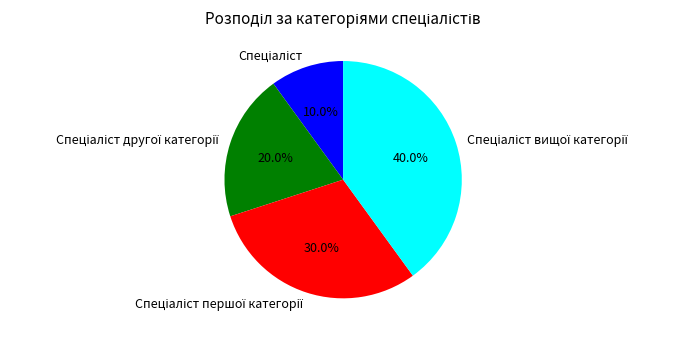

To the nearest percent, what is the average slice percentage?

25%